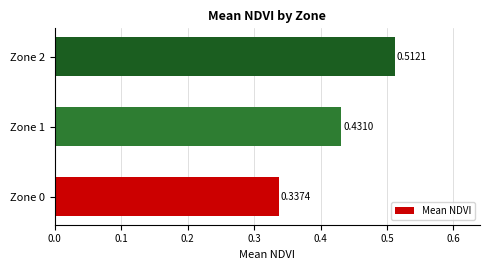

What is the sum of the values at Zone 2 and Zone 0?

0.8